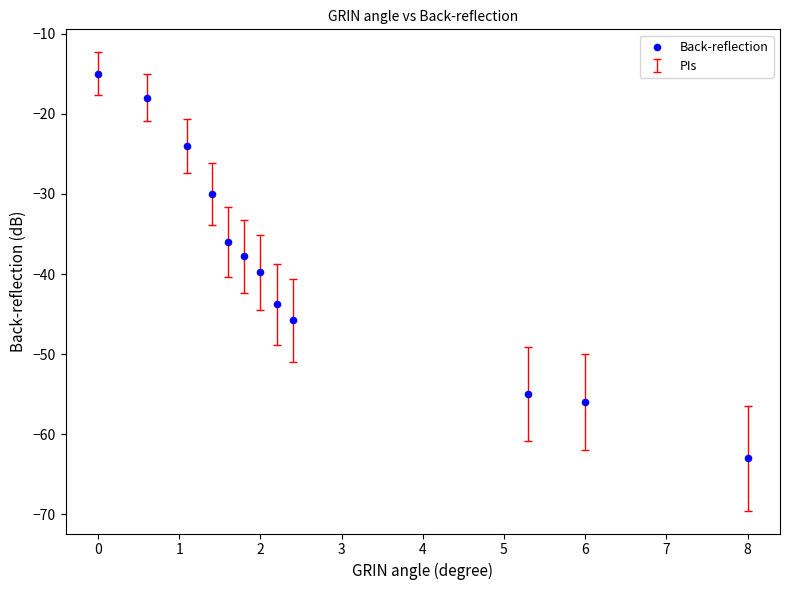

What is the average X value?

2.7